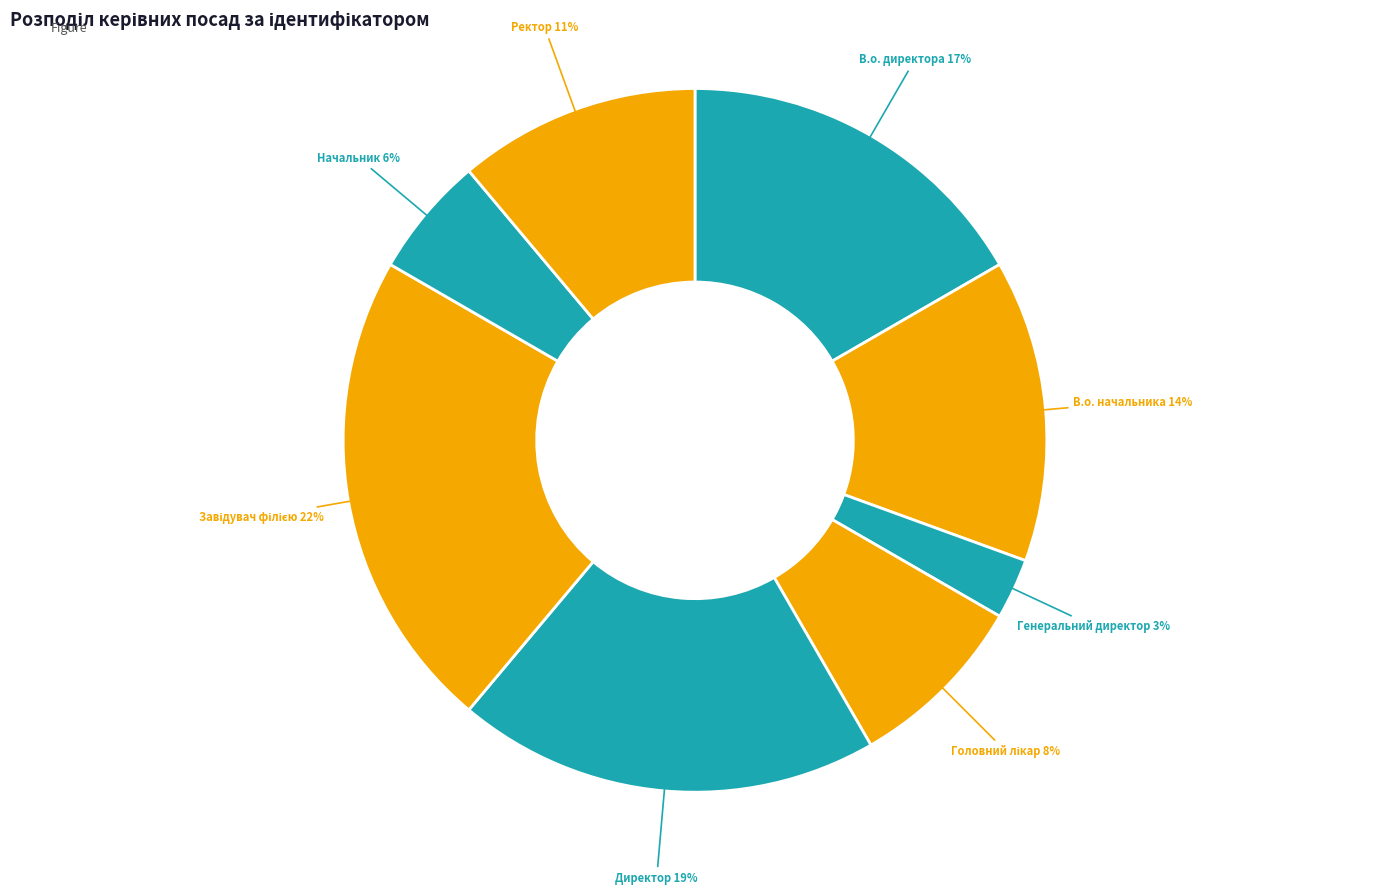

Combined, do Ректор and Директор account for over 50%?

No